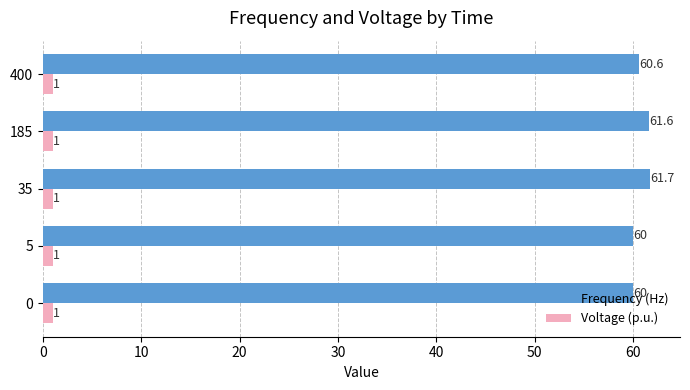

At how many categories does at least one series exceed 50?

5